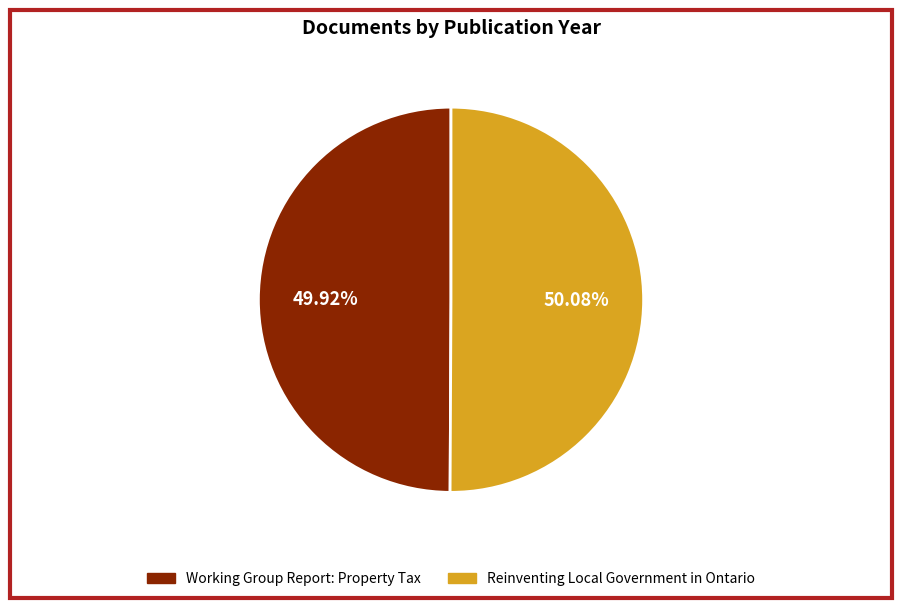

To the nearest percent, what portion does Reinventing Local Government in Ontario represent?

50%